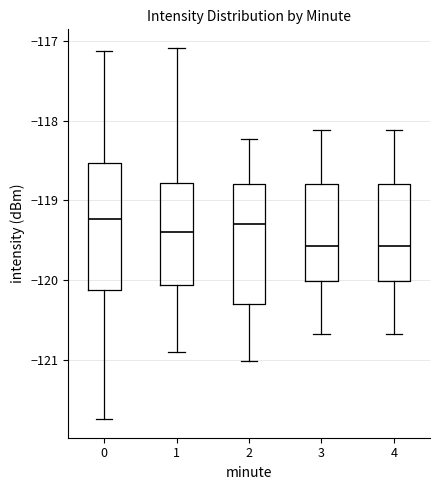

Reading left to right, transcribe this box plot: for each box, give where its median line is, the range the box spans, and where its two whiskers end, as read against the y-axis. The values are not printed on the chart, so give them approximately, as read against the axis.

0: median -119.2, box -120.1 to -118.5, whiskers -121.7 to -117.1
1: median -119.4, box -120.1 to -118.8, whiskers -120.9 to -117.1
2: median -119.3, box -120.3 to -118.8, whiskers -121.0 to -118.2
3: median -119.6, box -120.0 to -118.8, whiskers -120.7 to -118.1
4: median -119.6, box -120.0 to -118.8, whiskers -120.7 to -118.1